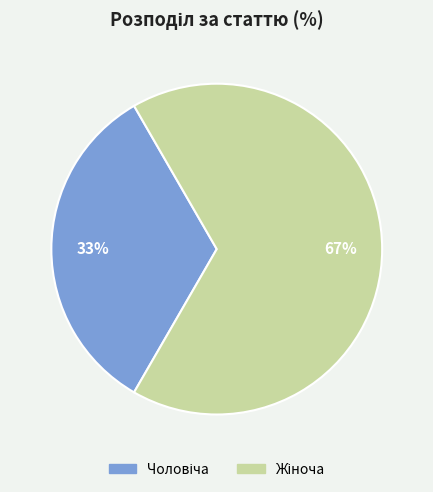

To the nearest percent, what is the average slice percentage?

50%